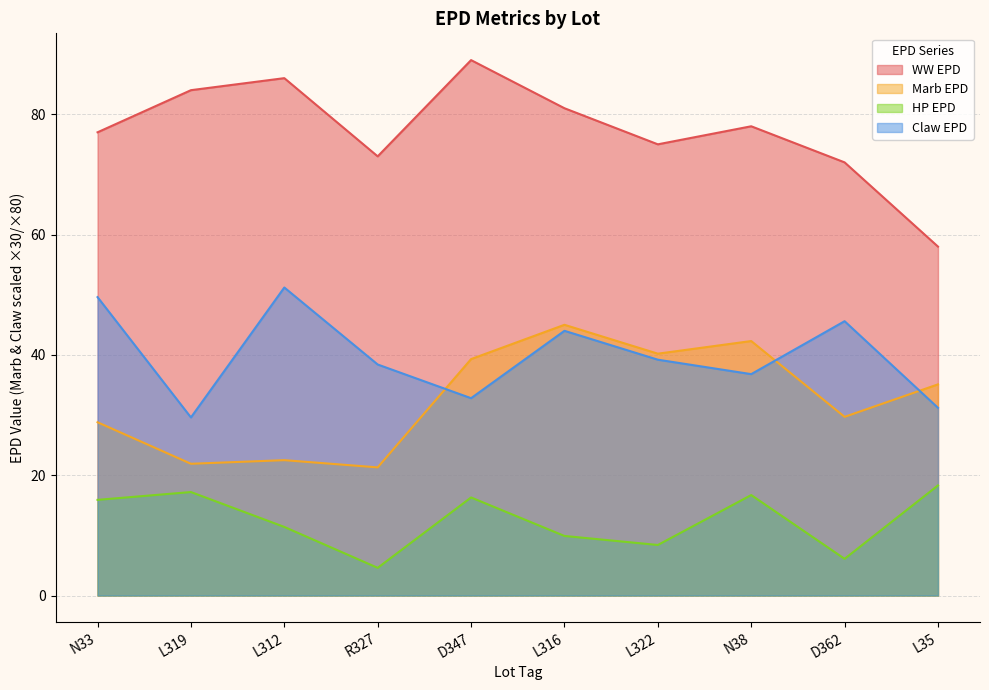

What is the maximum value shown in the chart?

89.0